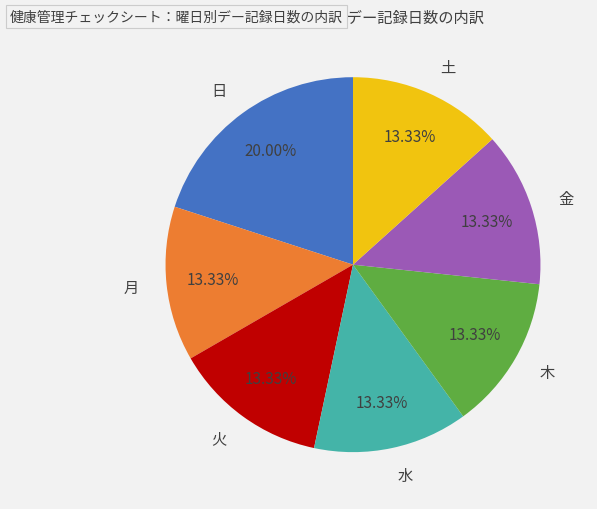

Do 土 and 月 together represent more than half of the pie?

No